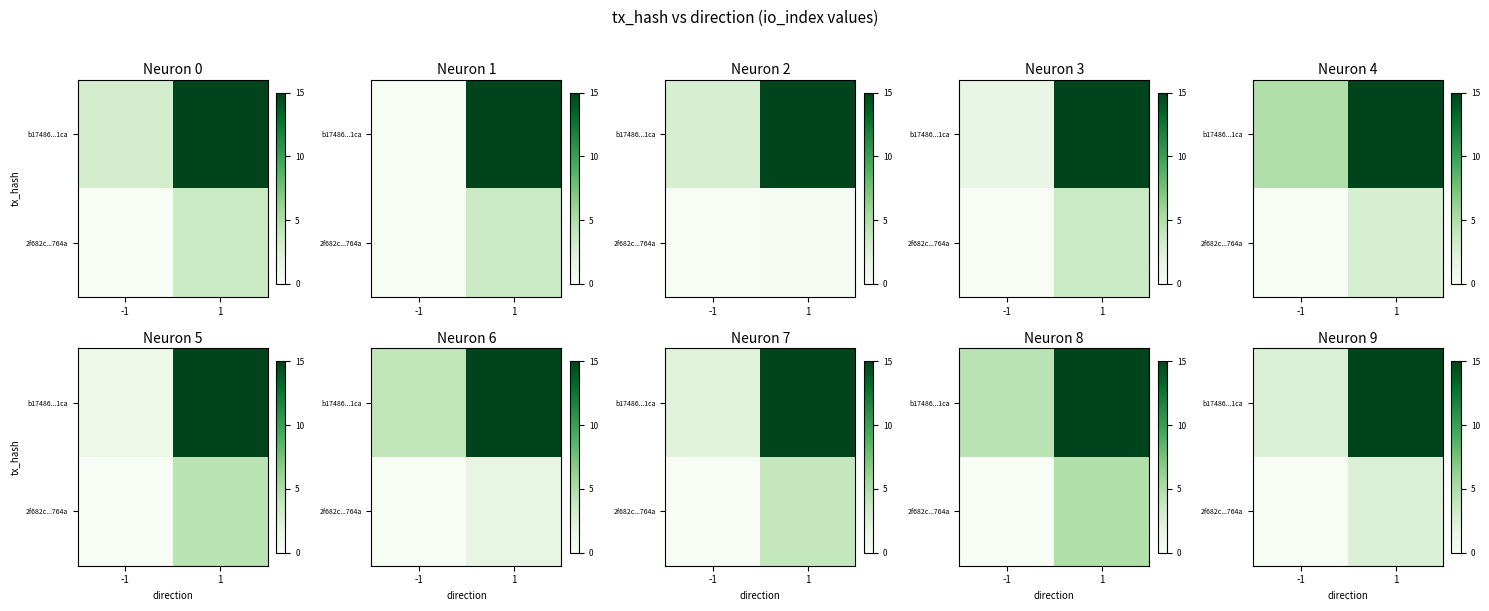

Count the number of data series in this chart.

2